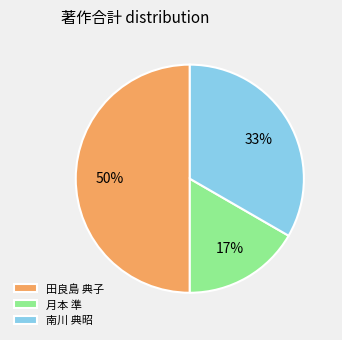

Is 月本 準 the majority of the pie?

No